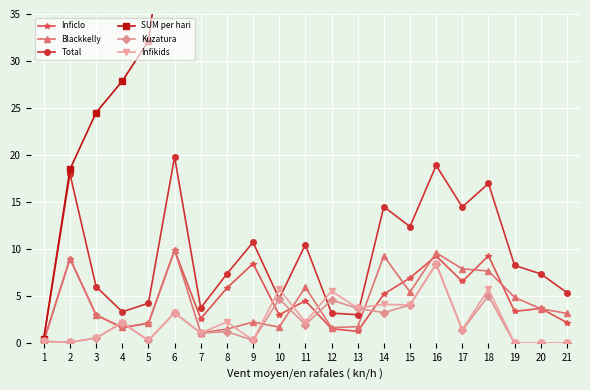

Which category has the lowest value across all series?

19